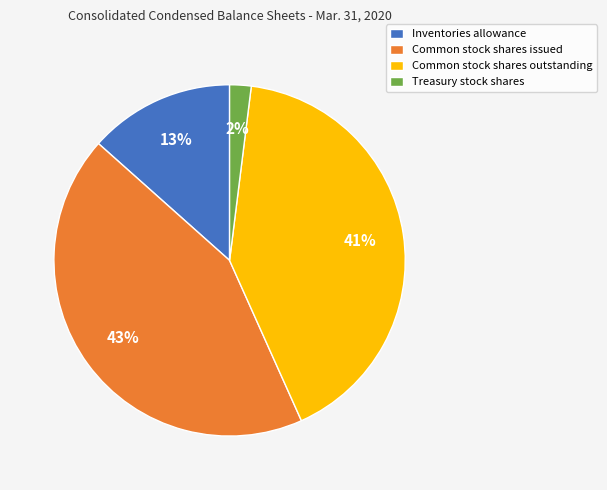

Which category has the biggest portion of the pie?

Common stock shares issued